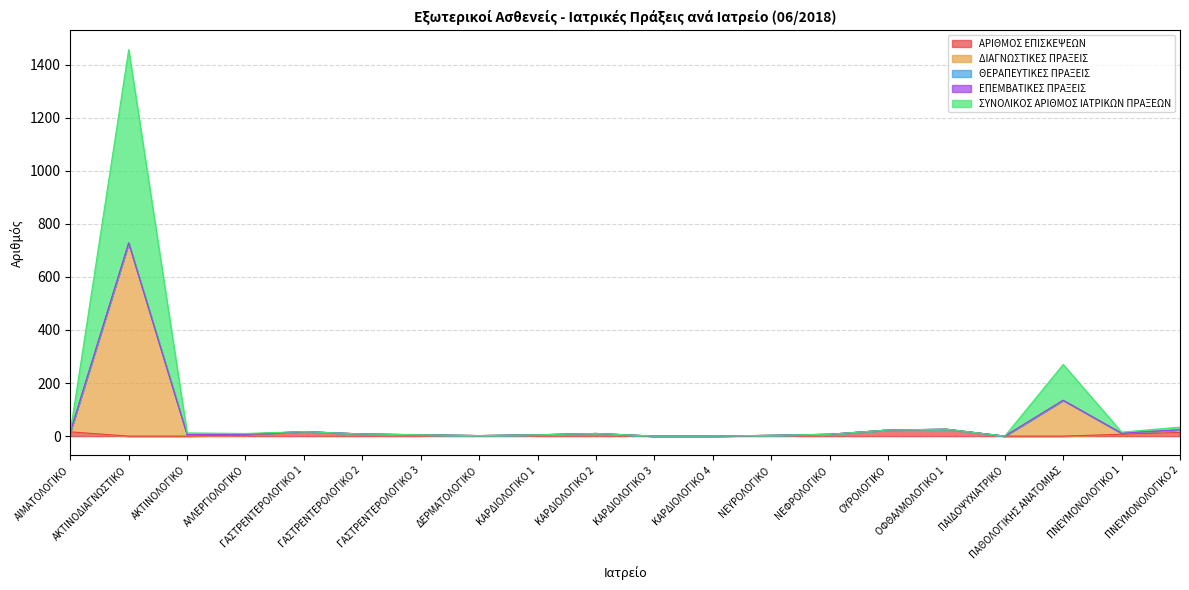

Between ΑΚΤΙΝΟΛΟΓΙΚΟ and ΚΑΡΔΙΟΛΟΓΙΚΟ 3, which is larger?

ΑΚΤΙΝΟΛΟΓΙΚΟ